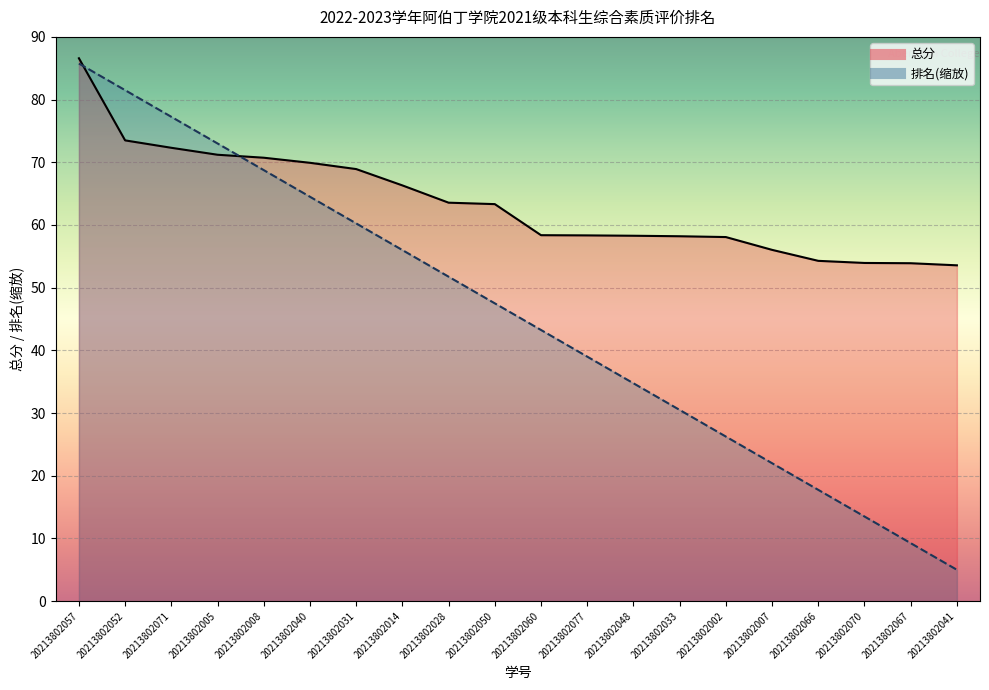

What is the smallest value displayed?

5.0